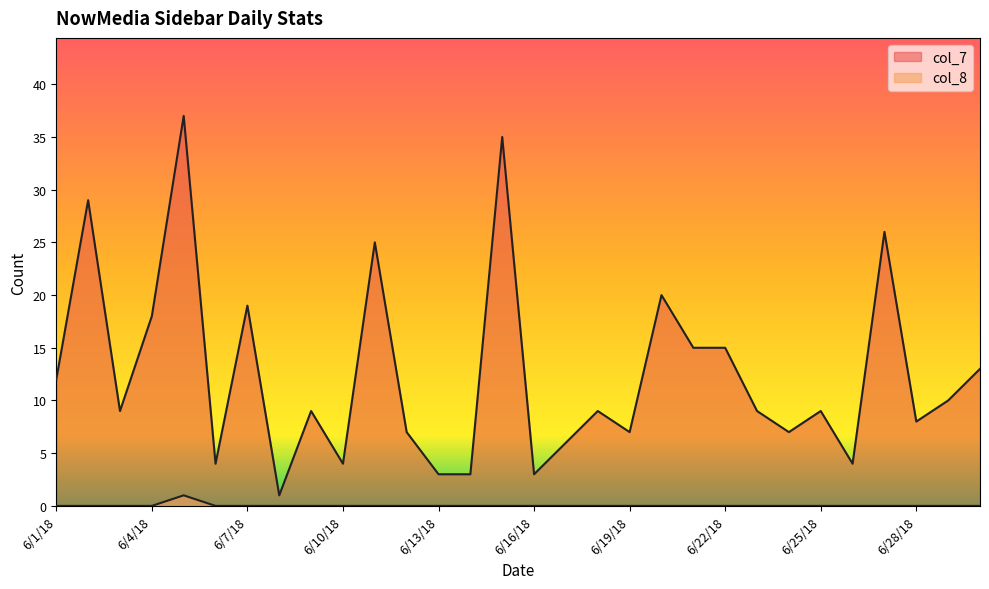

Which series has the largest total across all categories?

col_7